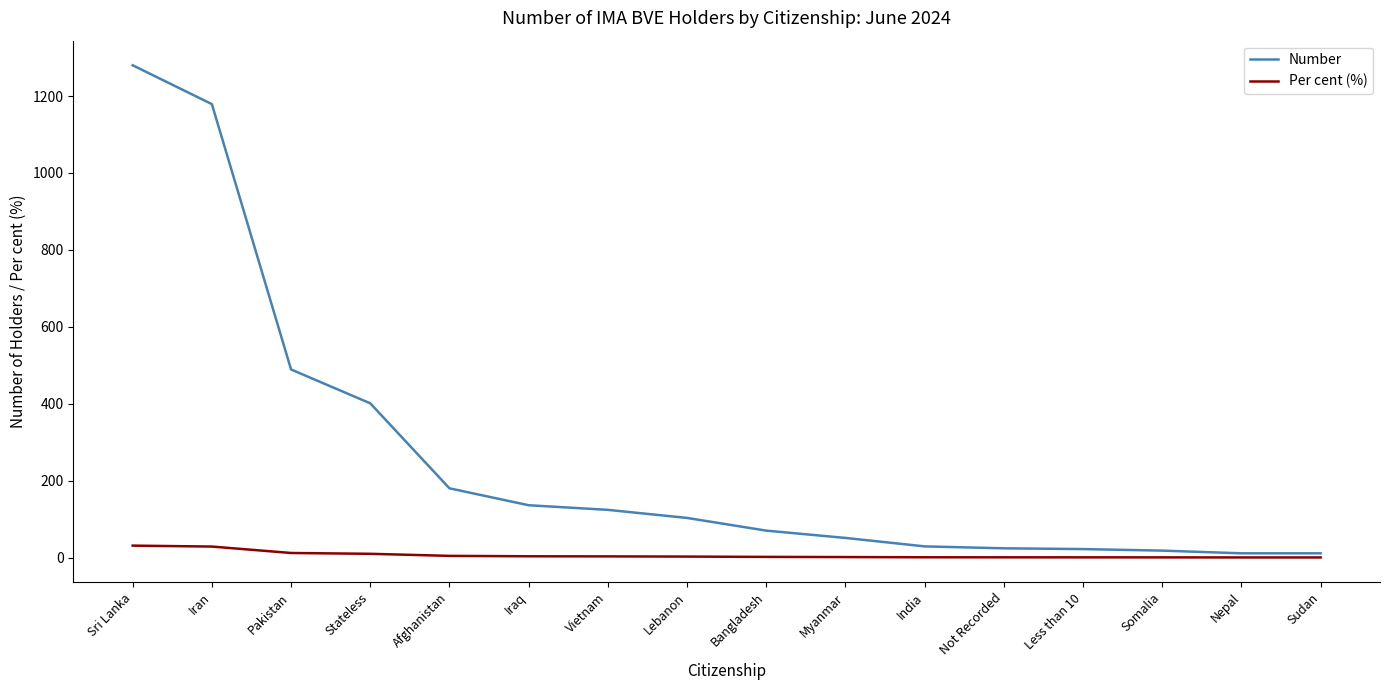

What is the difference between the Per cent (%) values at Stateless and Myanmar?

8.5